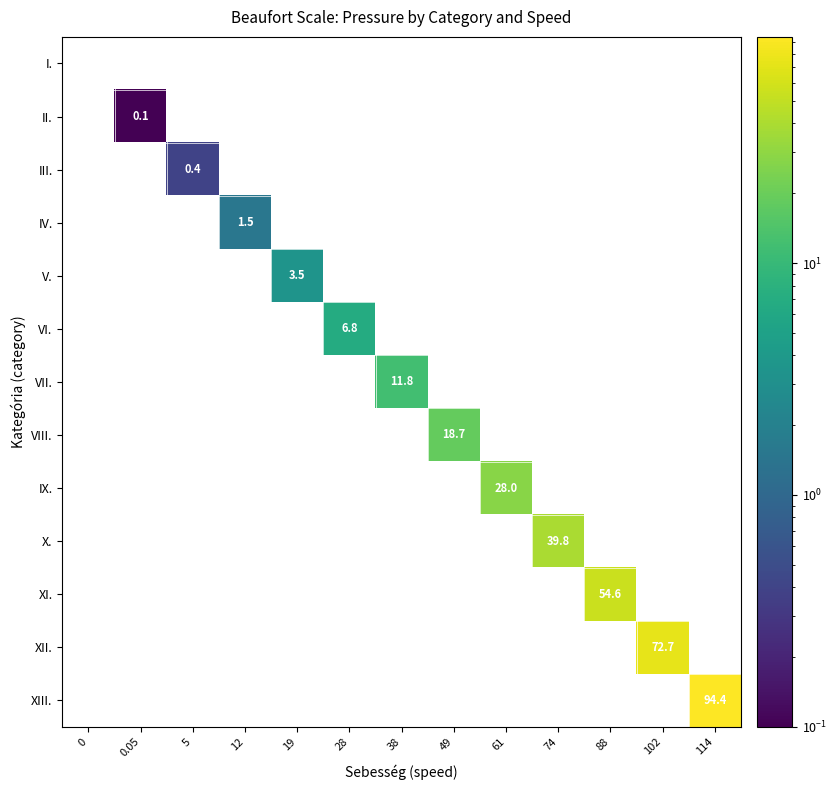

Between 38 and 114, which is larger?

114